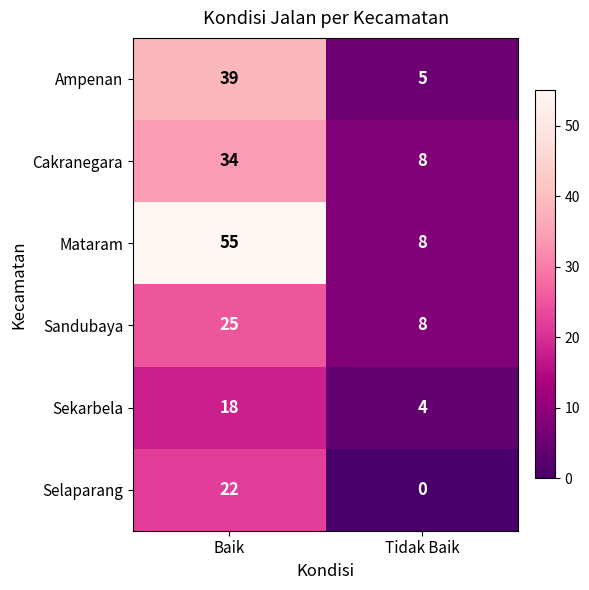

Which category has the lowest value across all series?

Tidak Baik